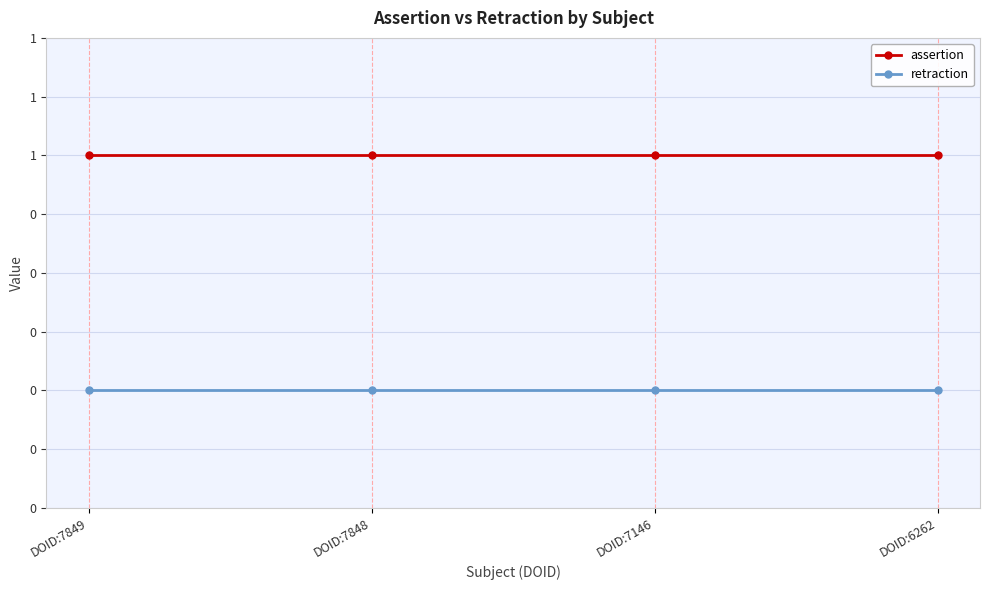

What is the sum of the assertion values at DOID:6262 and DOID:7848?

2